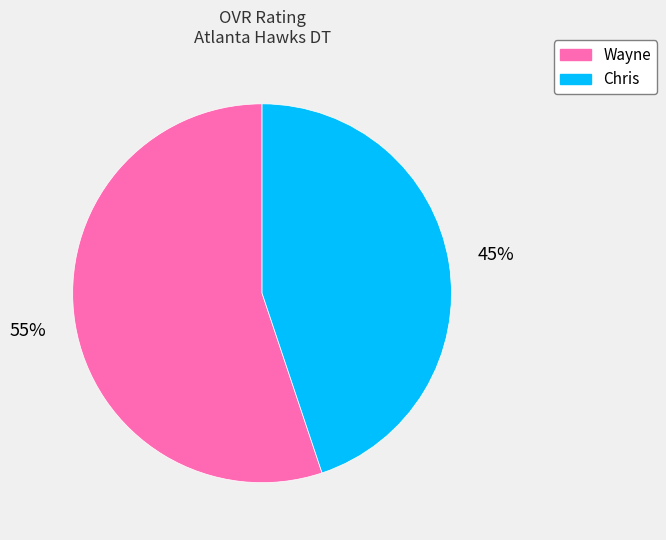

What is the largest slice in the pie chart?

Wayne